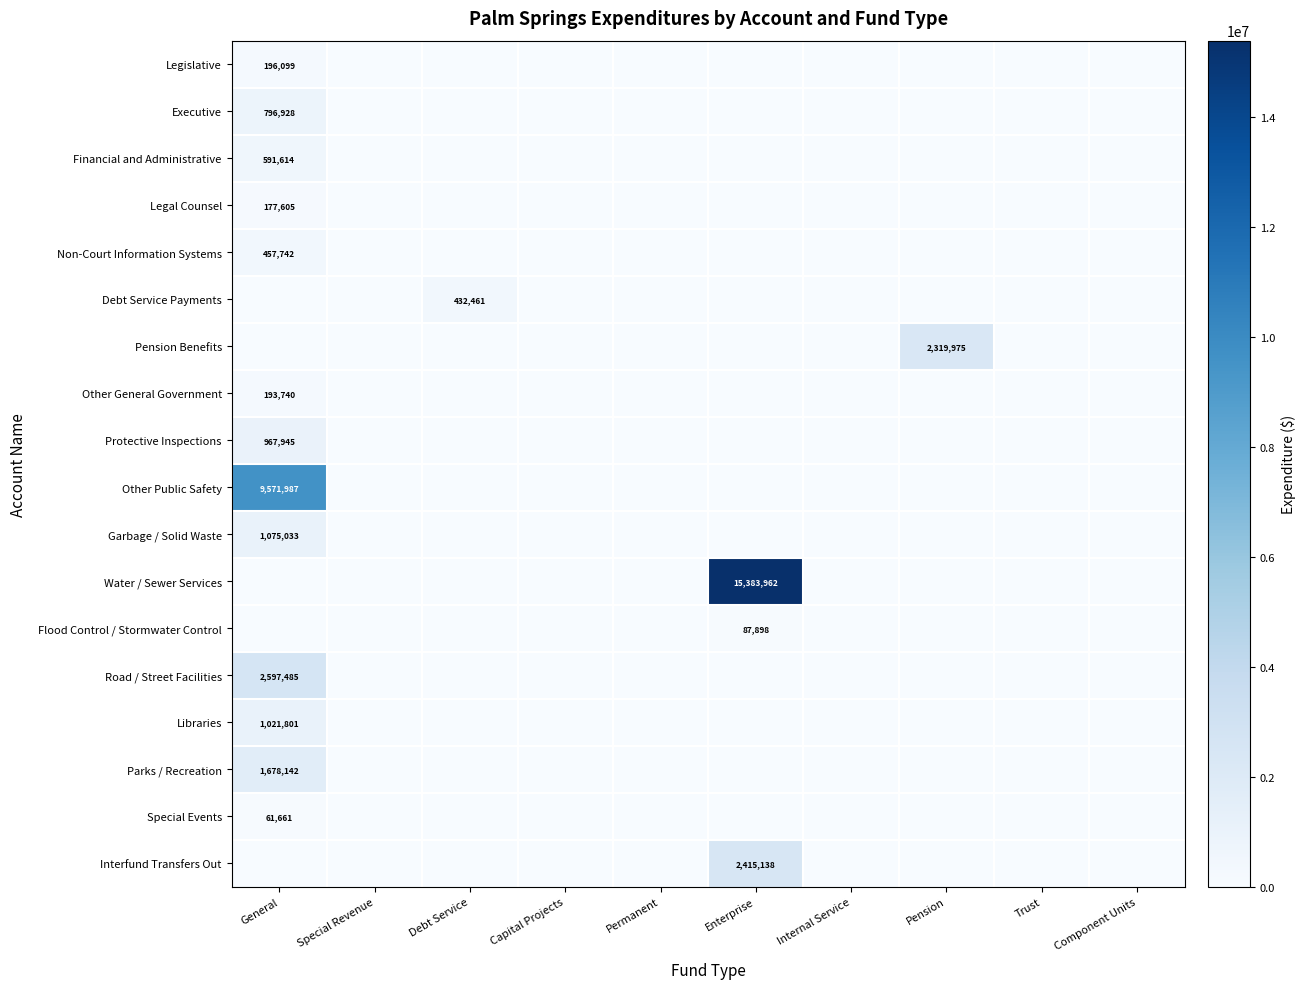

True or false: Executive has a value of 0 at Capital Projects.

True